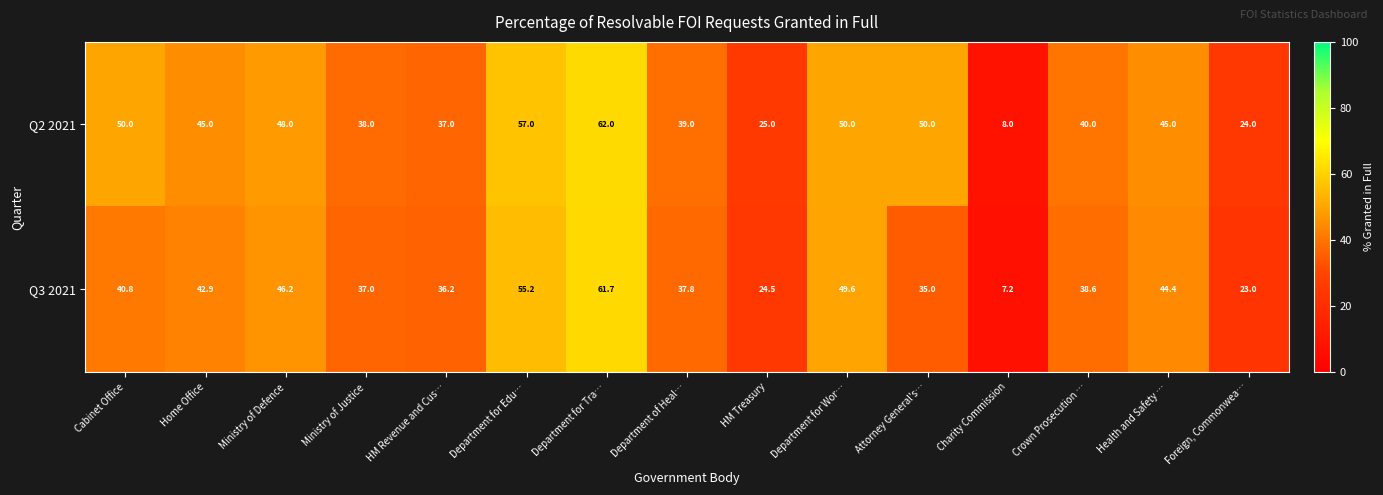

Reading left to right, what are all the values shown in this chart?

Q2 2021: 50.0	45.0	48.0	38.0	37.0	57.0	62.0	39.0	25.0	50.0	50.0	8.0	40.0	45.0	24.0
Q3 2021: 40.8	42.9	46.2	37.0	36.2	55.2	61.7	37.8	24.5	49.6	35.0	7.2	38.6	44.4	23.0